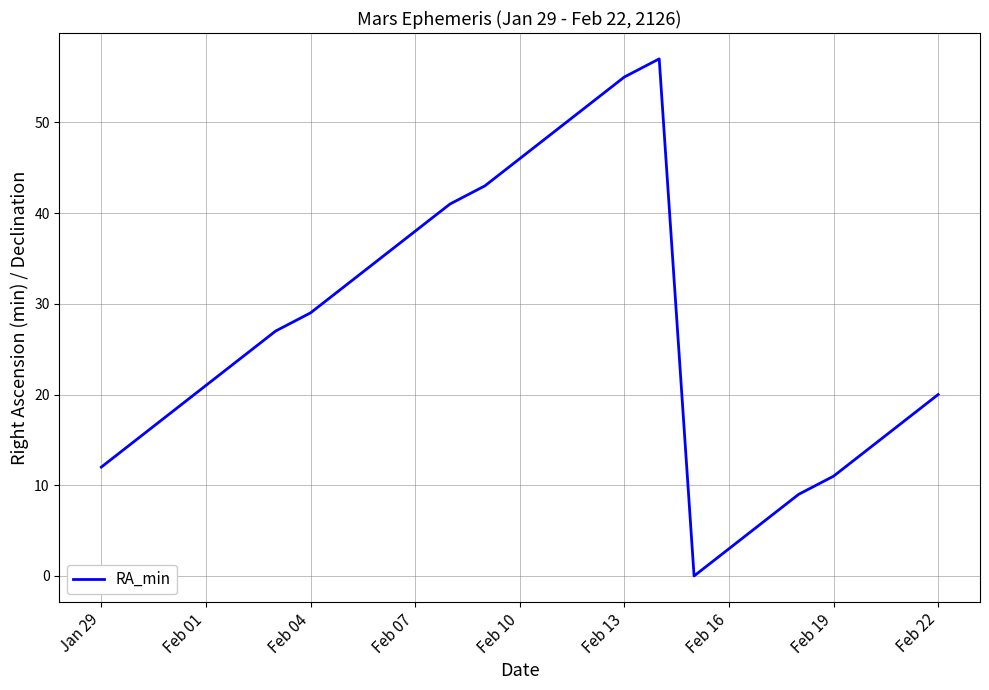

What is the greatest value displayed?

57